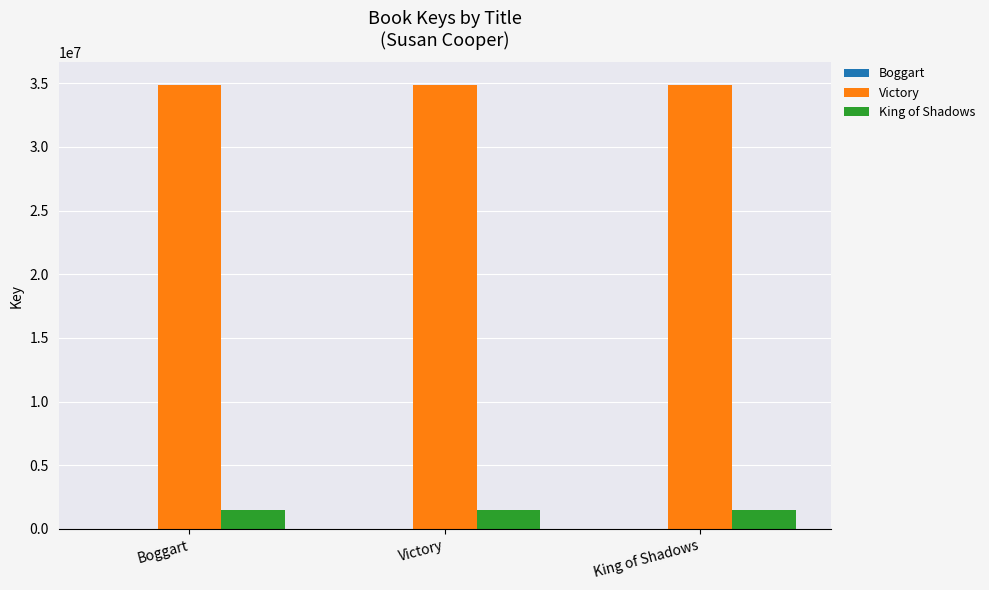

What is the greatest value displayed?

34895819